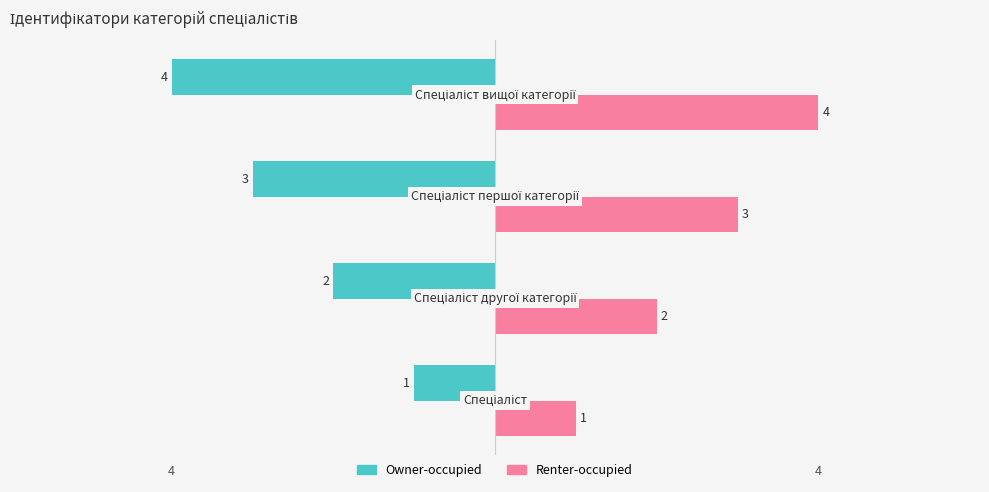

What are all the series names shown in the legend?

Owner-occupied, Renter-occupied